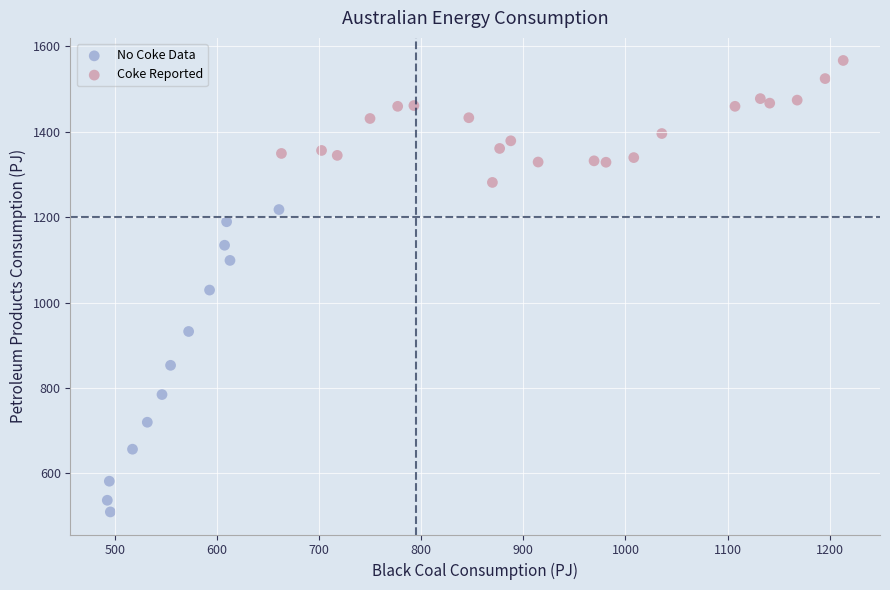

What are all the series names shown in the legend?

No Coke Data, Coke Reported